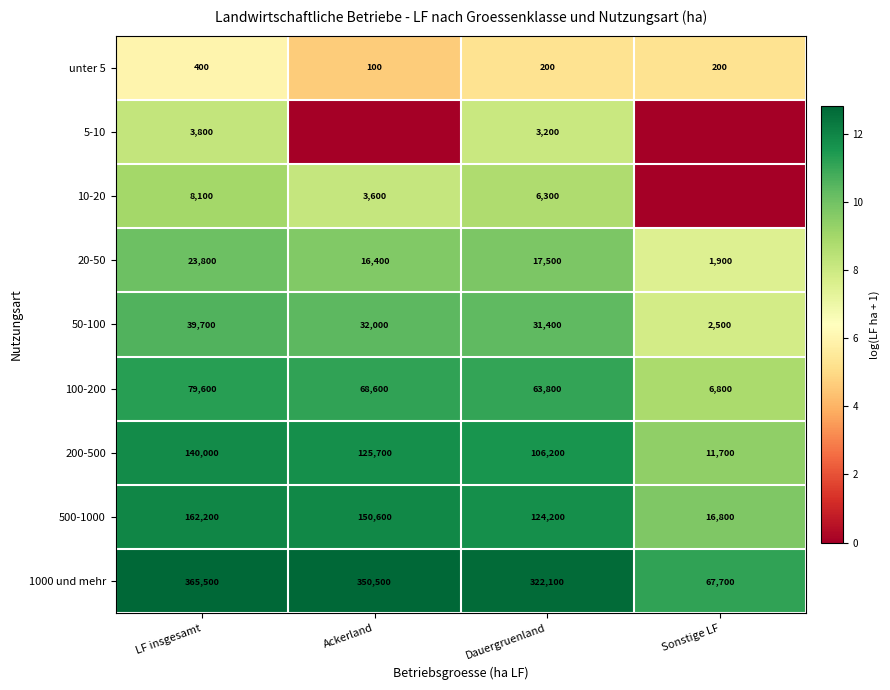

At which category does the chart reach its minimum across all series?

Ackerland